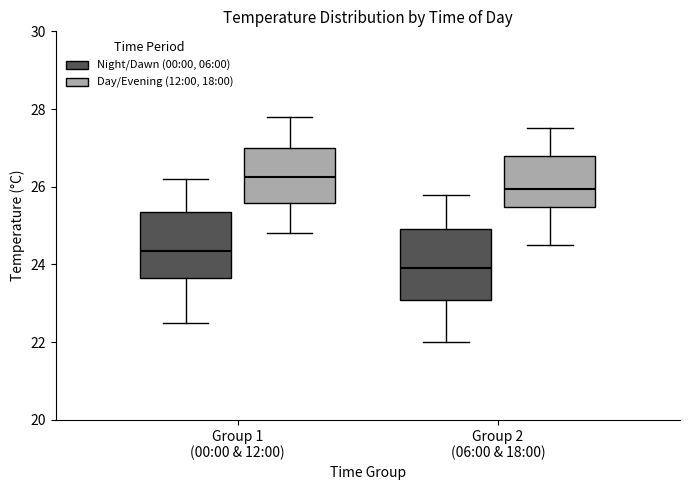

Where does the median line of the box for Group 1 (00:00 & 12:00) (Day/Evening (12:00, 18:00)) sit on the y-axis? The values are not printed on the chart, so give them approximately, as read against the axis.

26.2